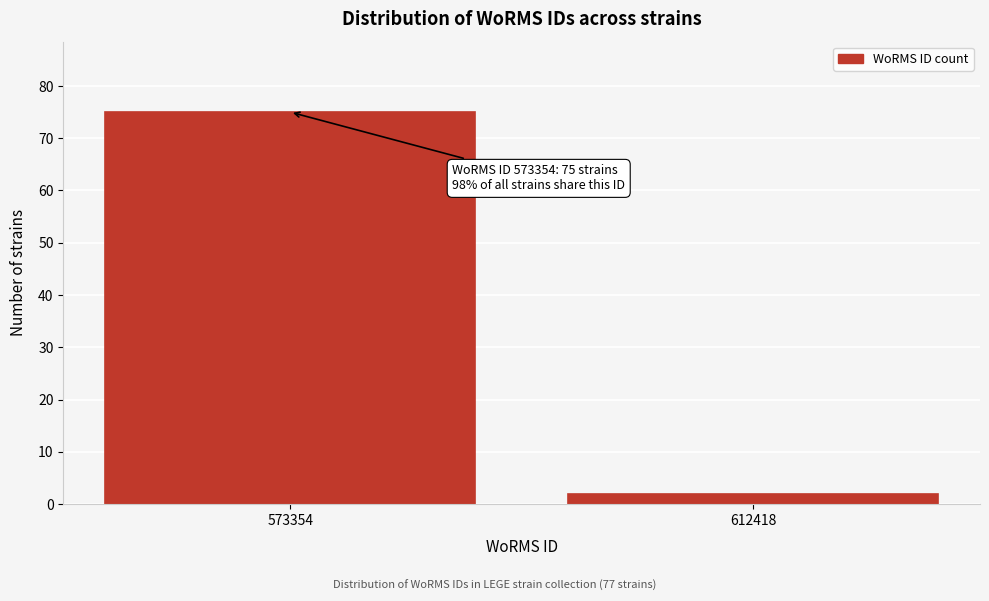

Reading right to left, extract all data points from this chart.

2	75